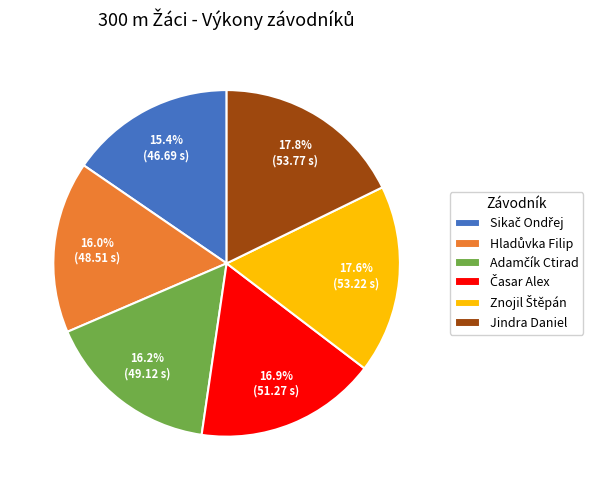

How many slices are in this pie chart?

6